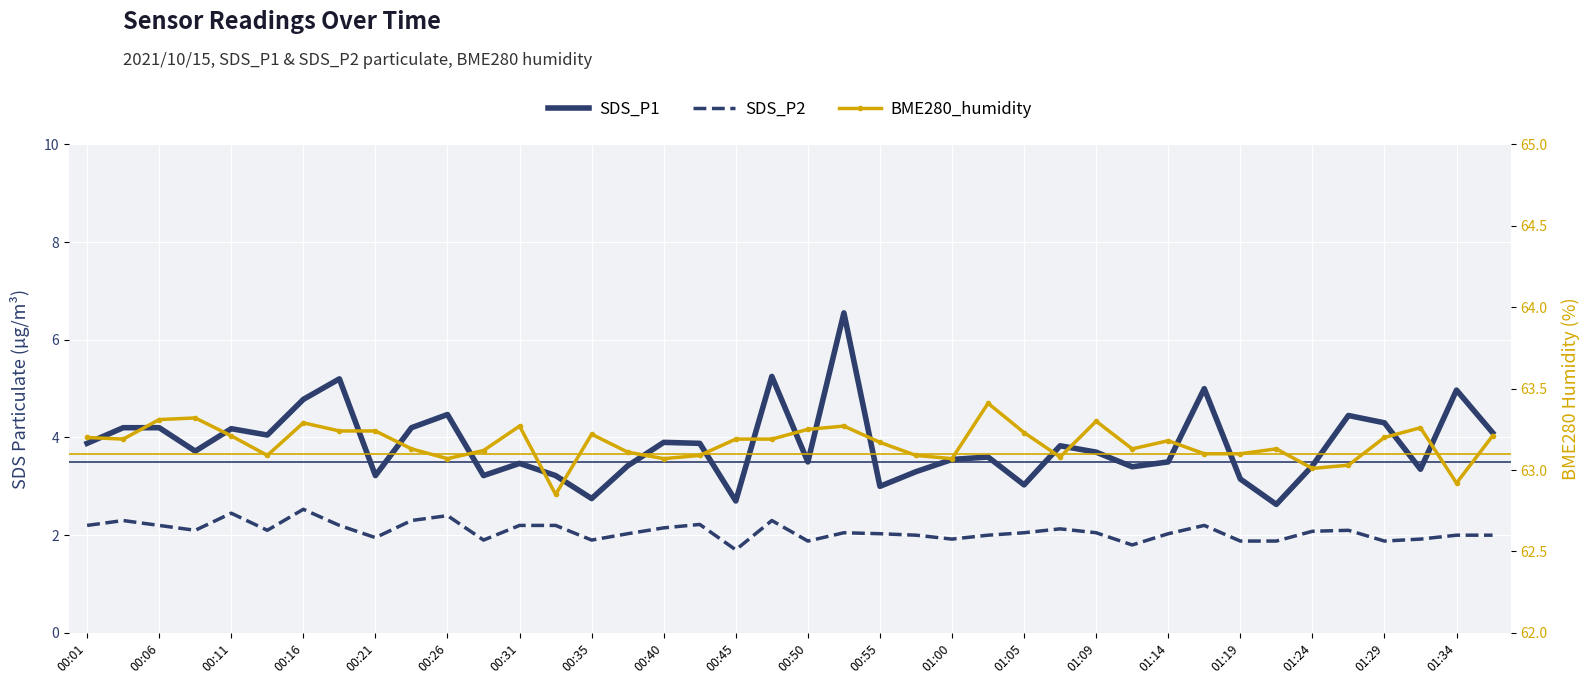

The value of BME280_humidity at 01:00 is 12.8. True or false?

False